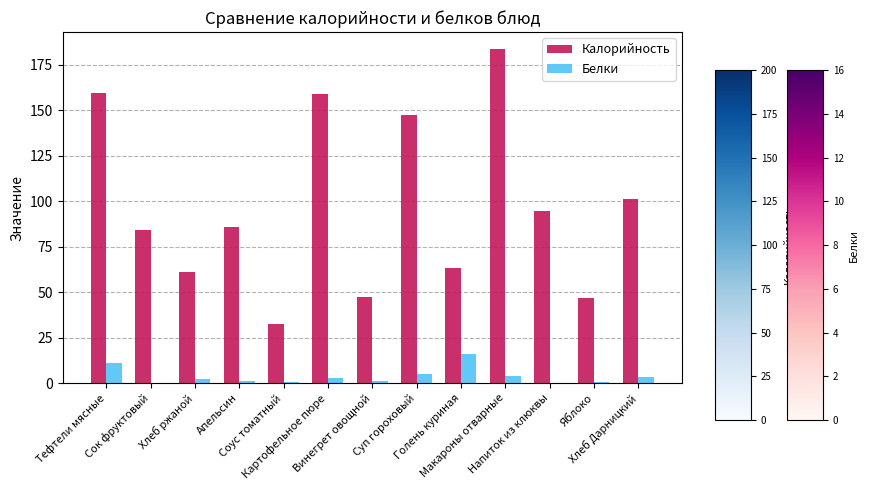

What is the sum of all Калорийность values?

1266.2